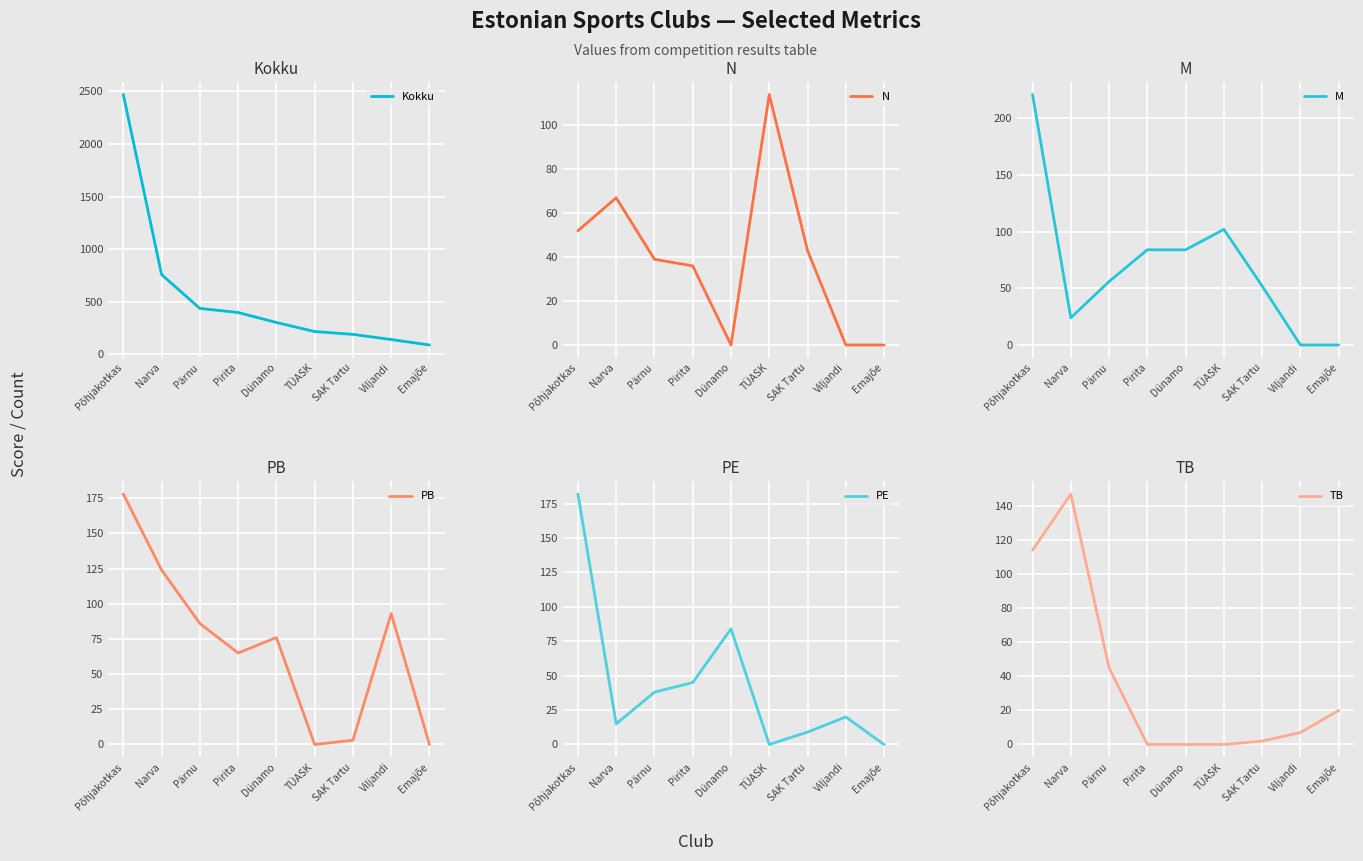

What is the label of the 9th point from the right?

Põhjakotkas